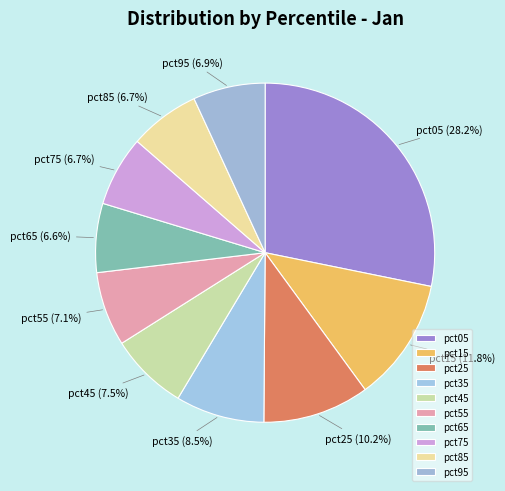

How many segments does this pie chart have?

10